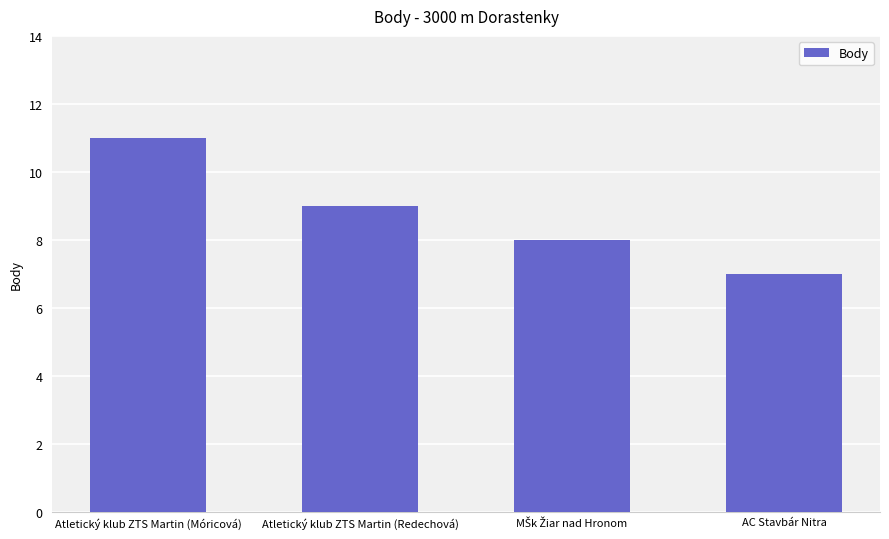

What is the sum of all values?

35